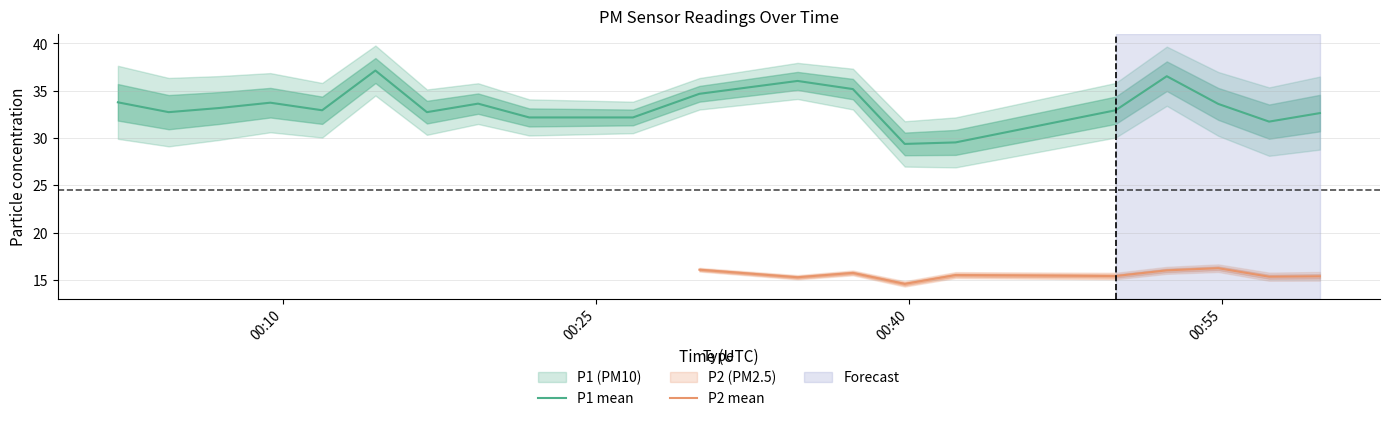

How many values exceed 33?

10